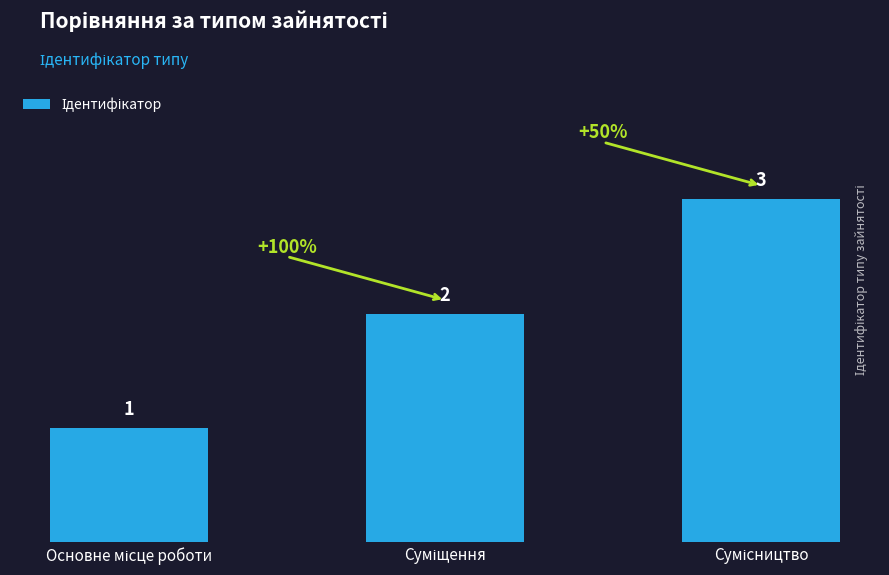

How many values are between 1 and 3?

3